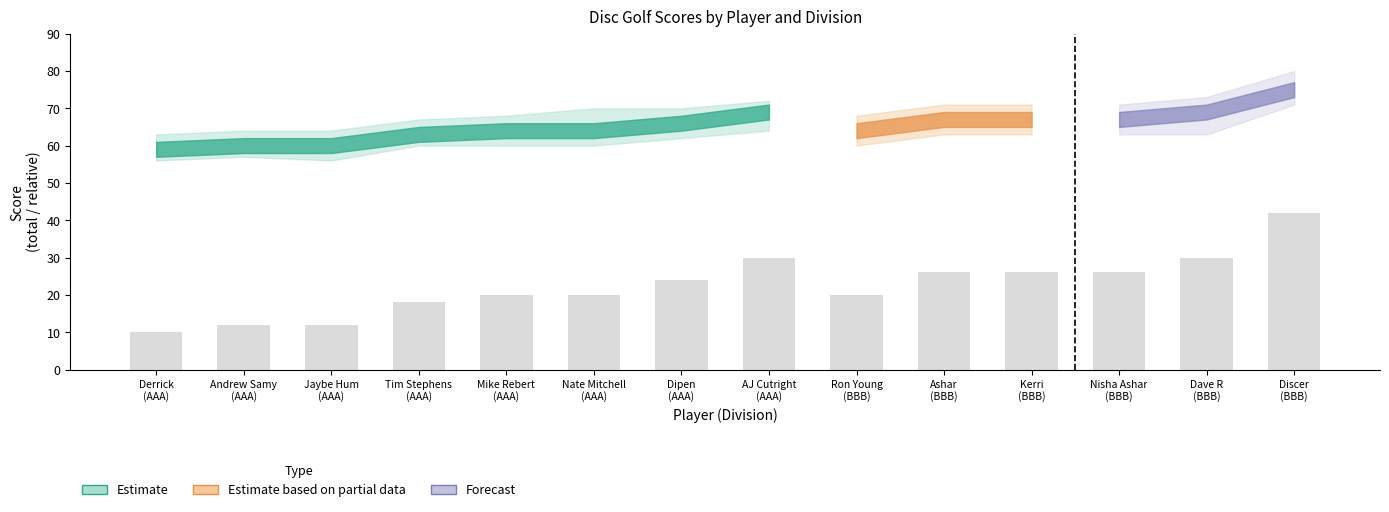

What is the sum of all values?

316